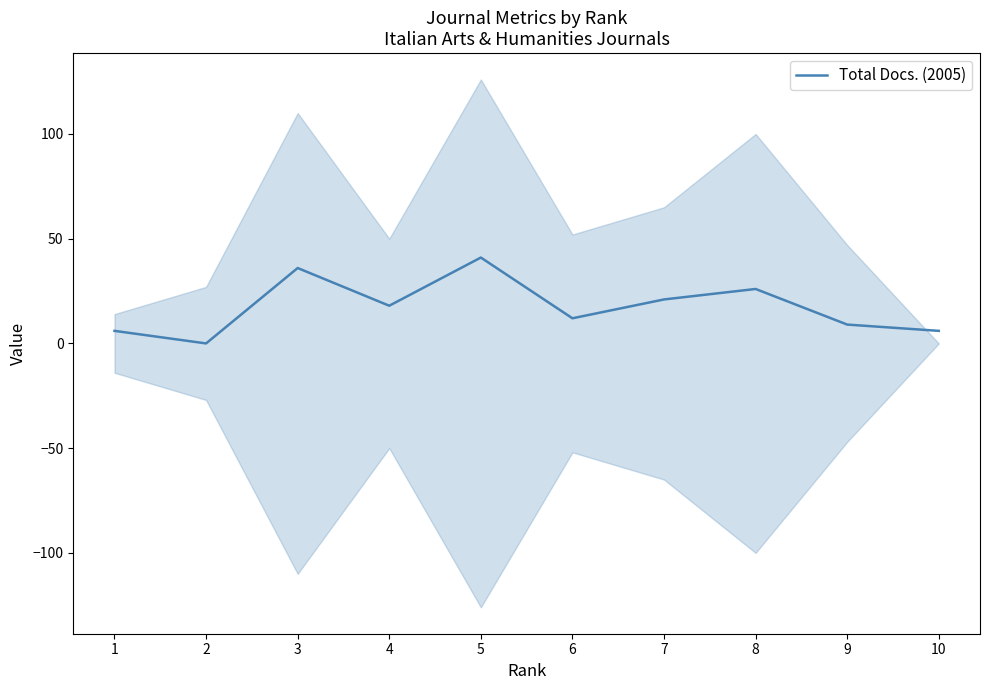

What is the sum of all values?

175